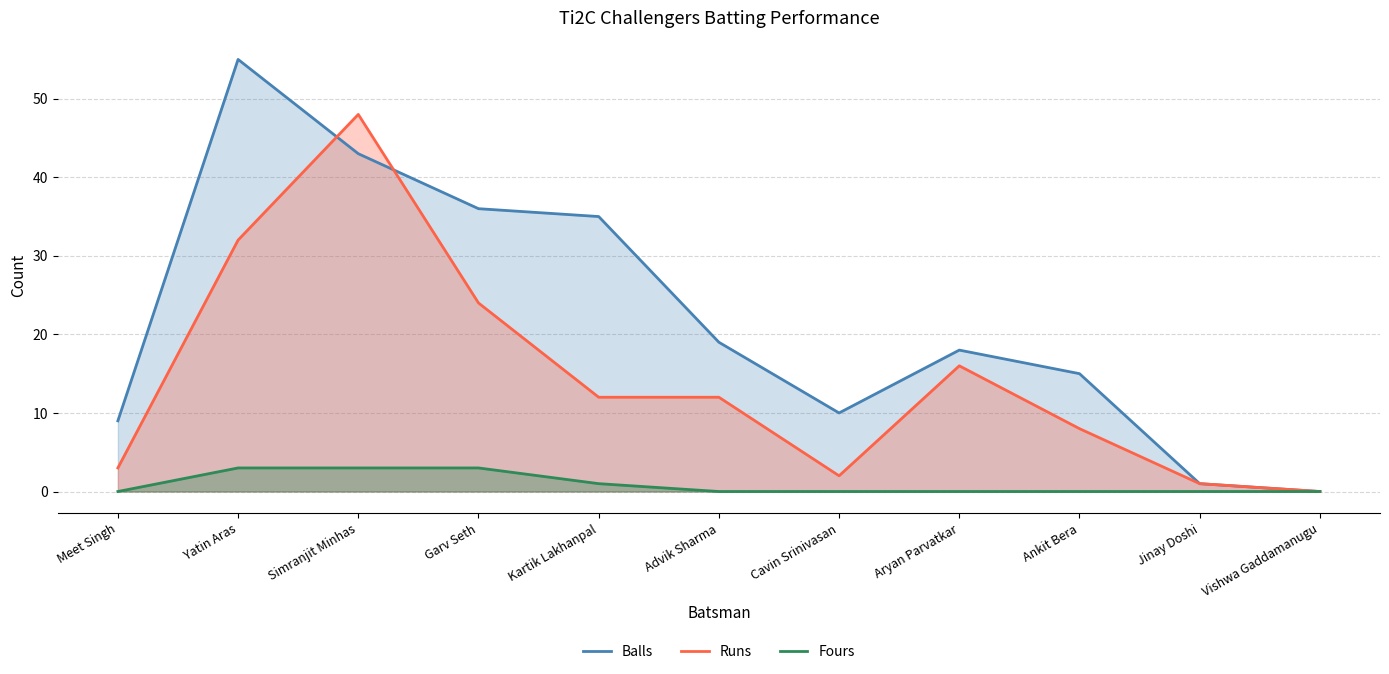

Between Simranjit Minhas and Ankit Bera, which series saw the biggest shift?

Runs (line)